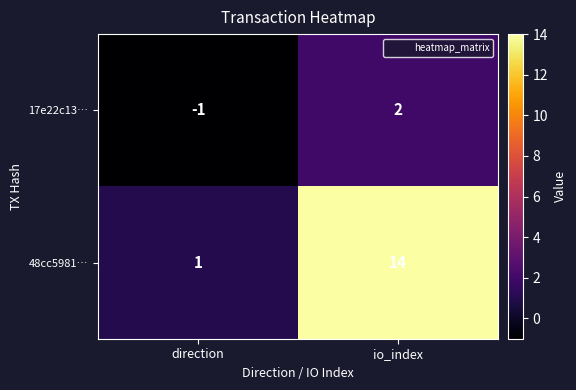

Rank the series at io_index from highest to lowest value.

48cc5981…, 17e22c13…